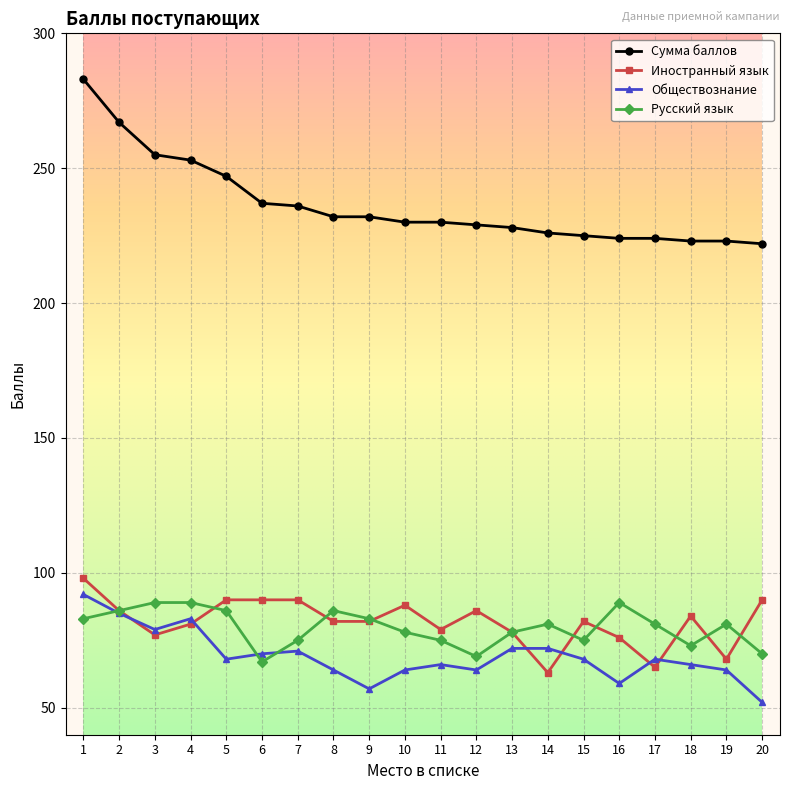

Which series has the widest spread of values?

Сумма баллов